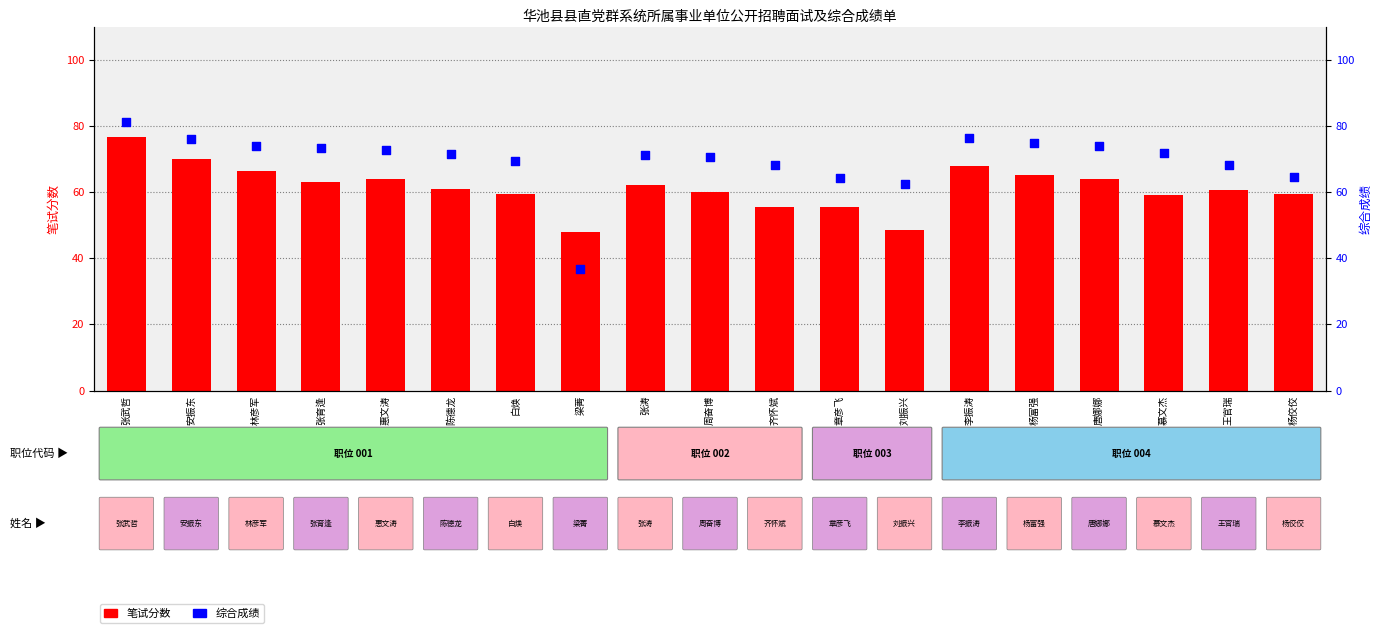

Which series reaches the maximum Y coordinate?

综合成绩